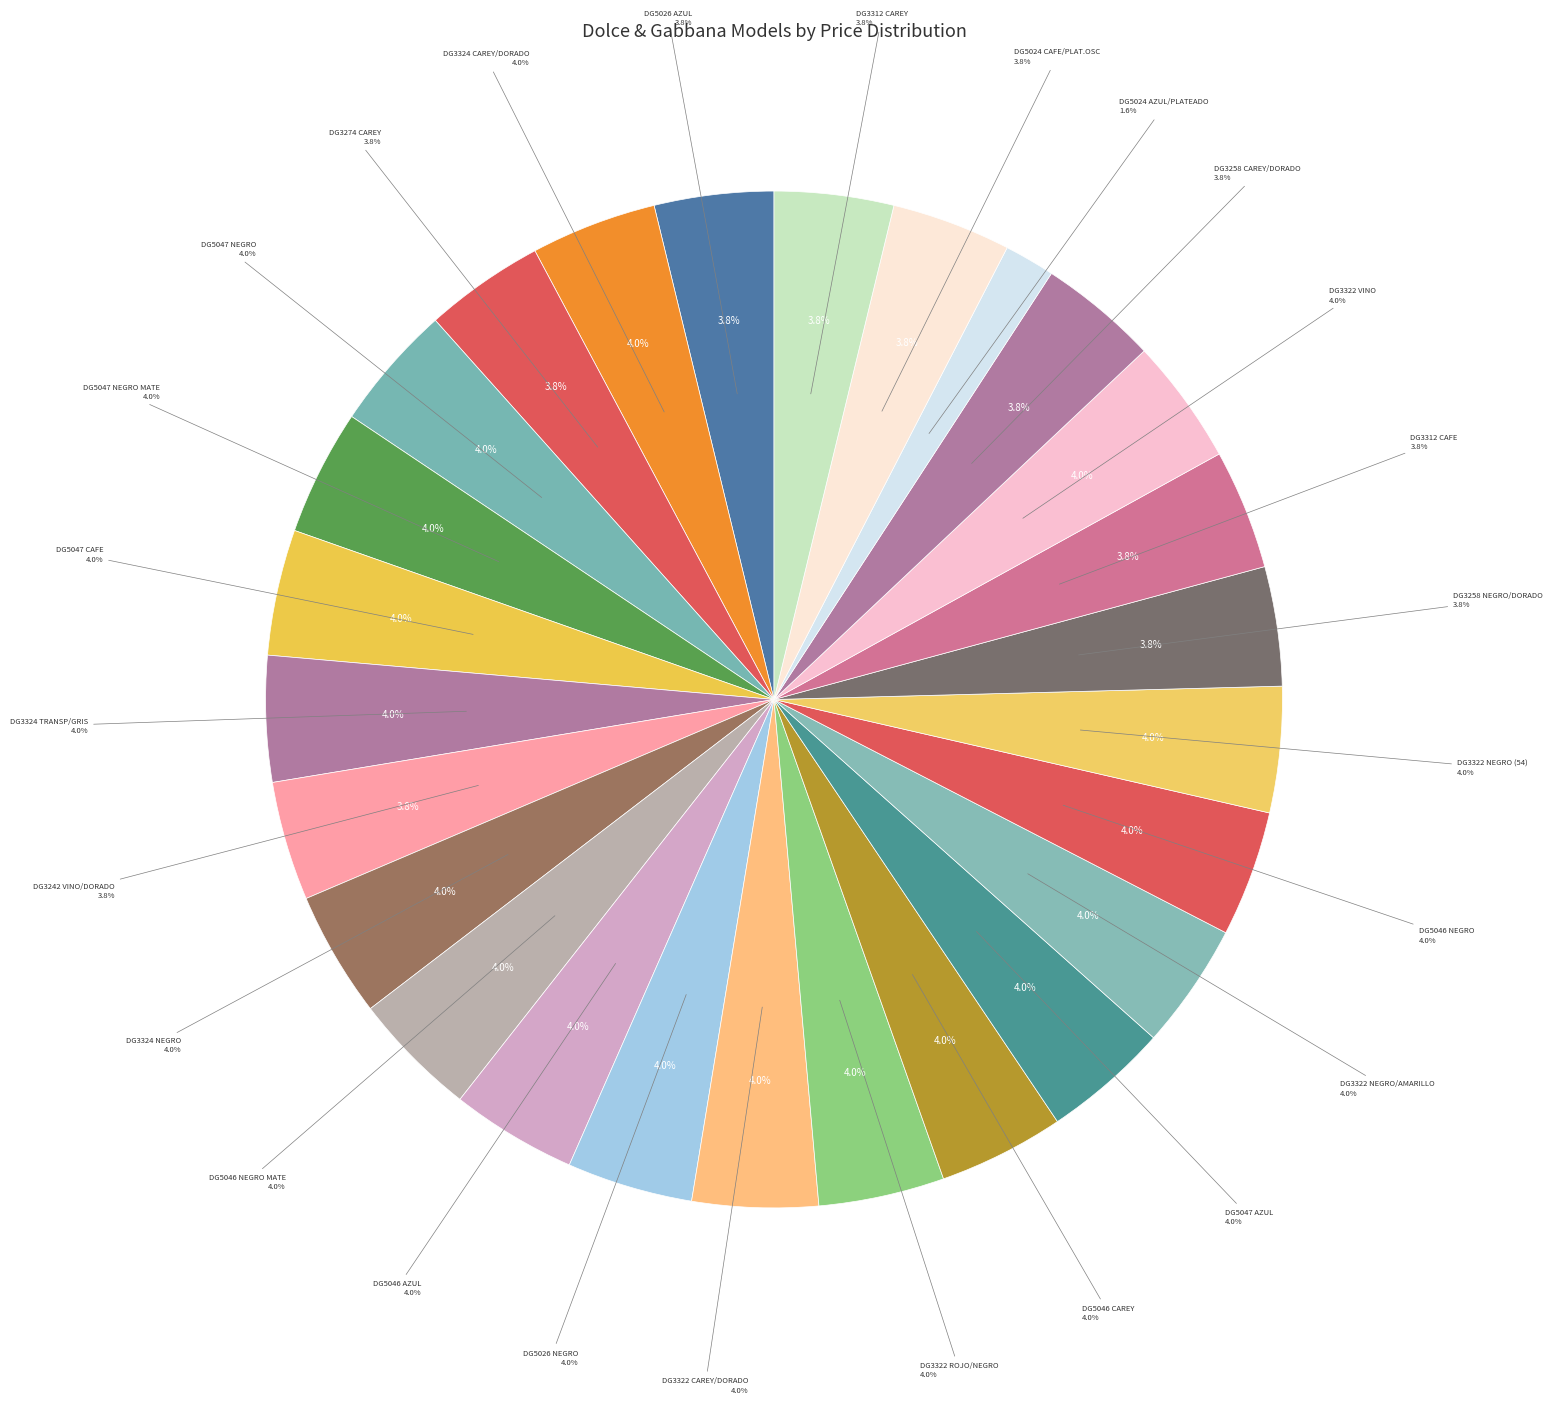

Is it true that DG3258 NEGRO/DORADO is 12% of the pie?

False